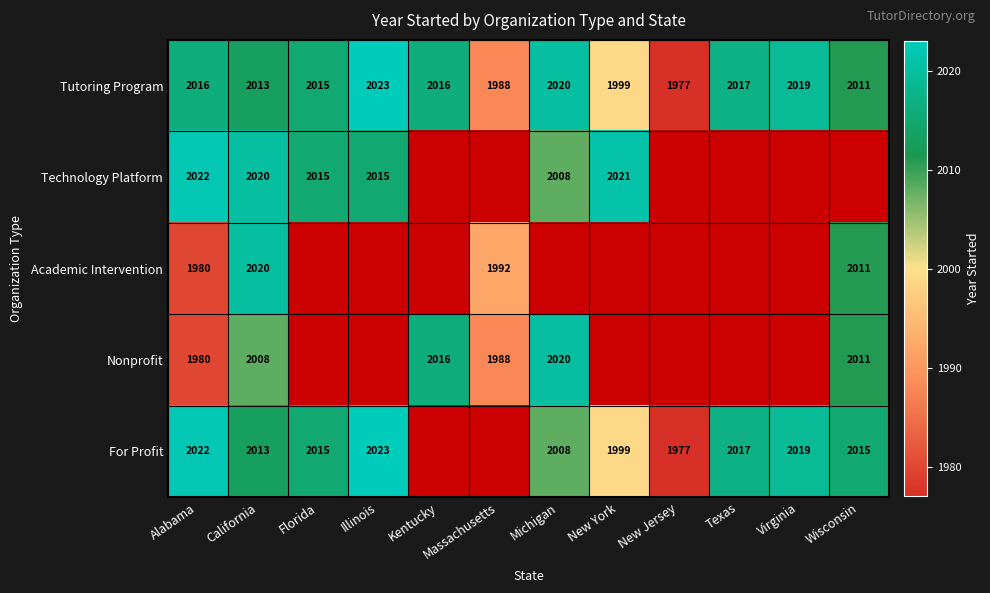

Count the number of data series in this chart.

5